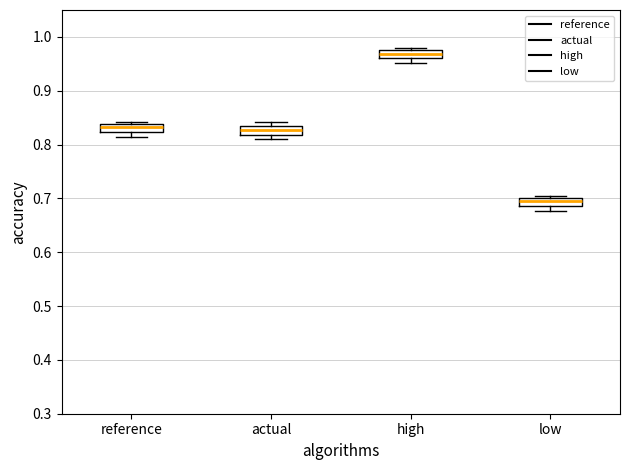

Which box has the highest median line?

high